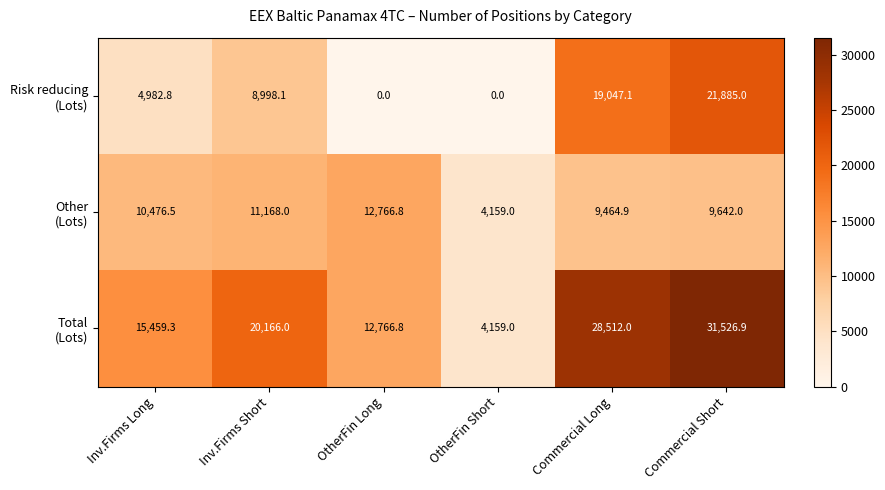

Which category has the highest value across all series?

Commercial Short